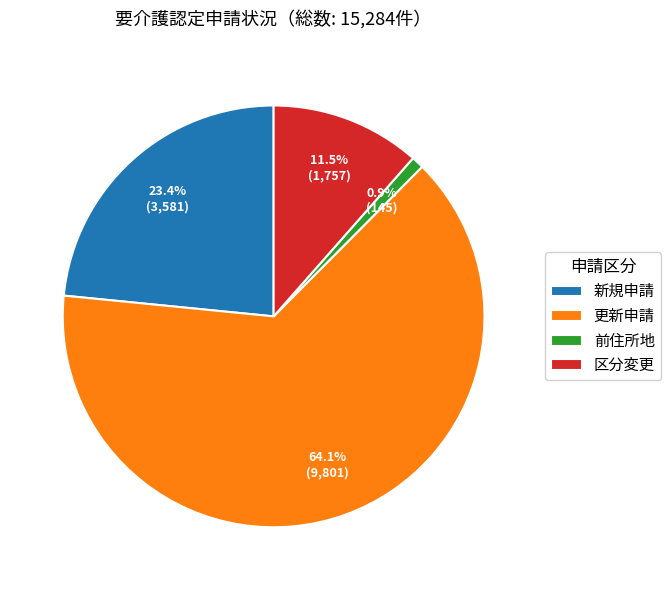

Which category accounts for the majority?

更新申請